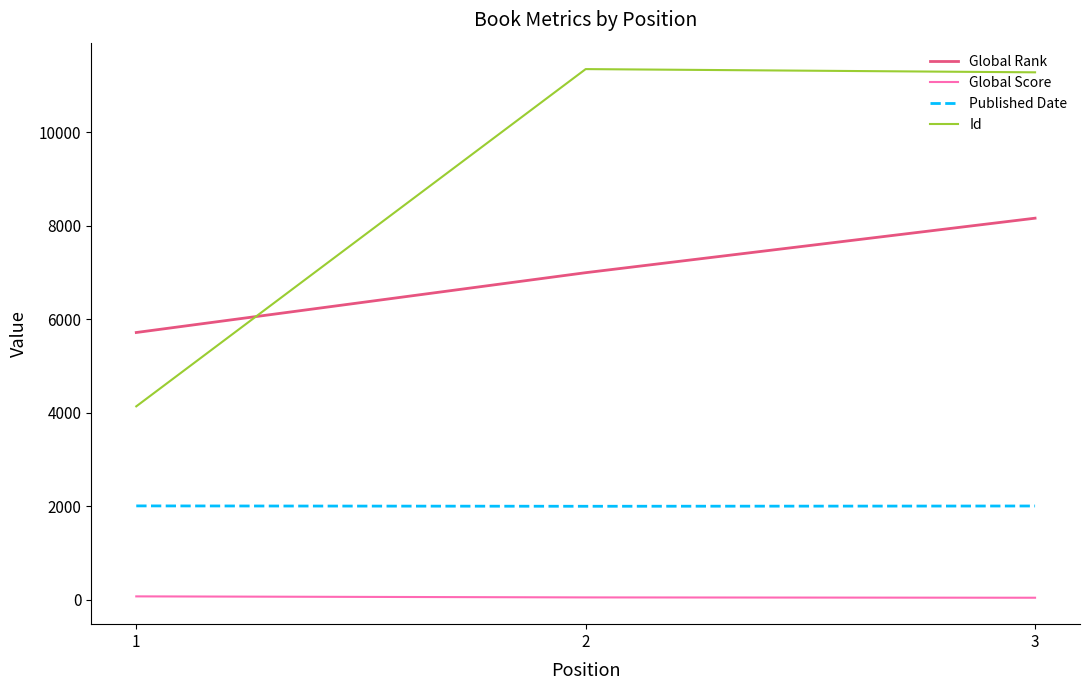

List the series in order of their overall mean, highest first.

Id, Global Rank, Published Date, Global Score